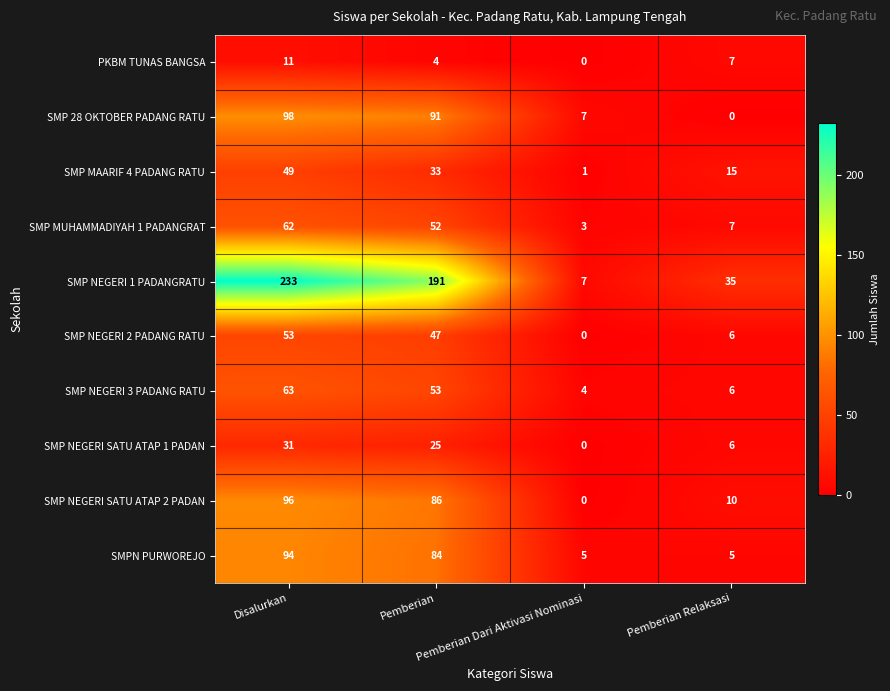

Which series changed the most between Disalurkan and Pemberian Dari Aktivasi Nominasi?

SMP NEGERI 1 PADANGRATU